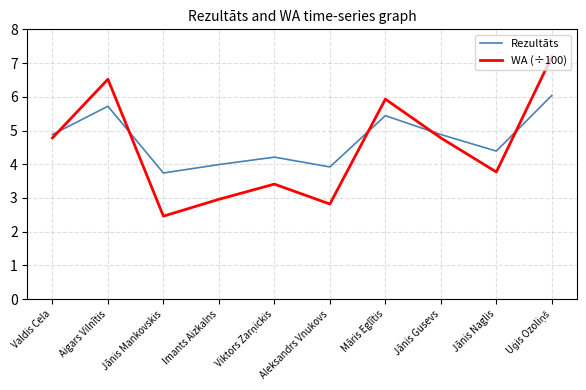

What is the average value of the Rezultāts series?

4.7